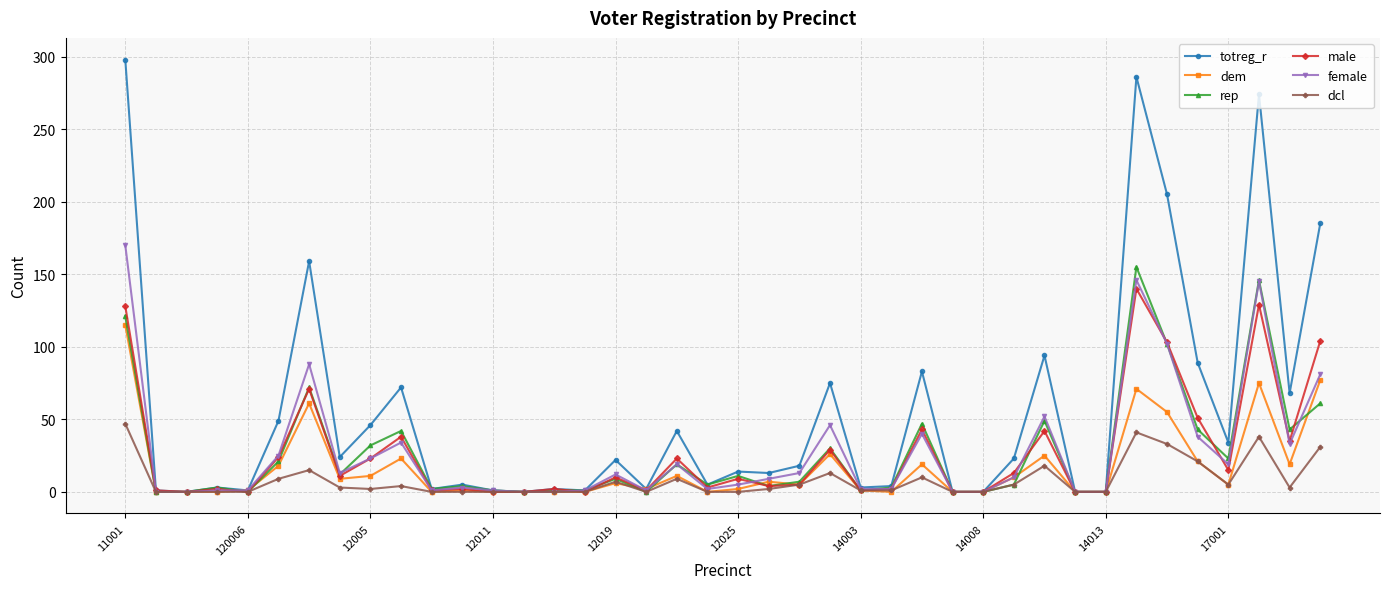

True or false: male has more than 1 interior local peaks.

True